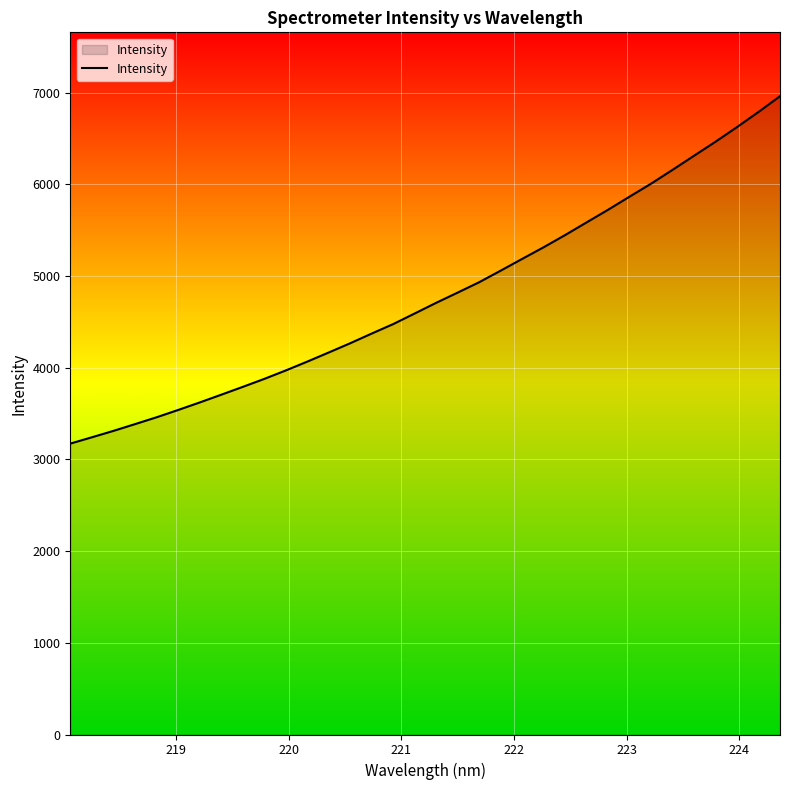

What is the minimum value shown in the chart?

3172.7